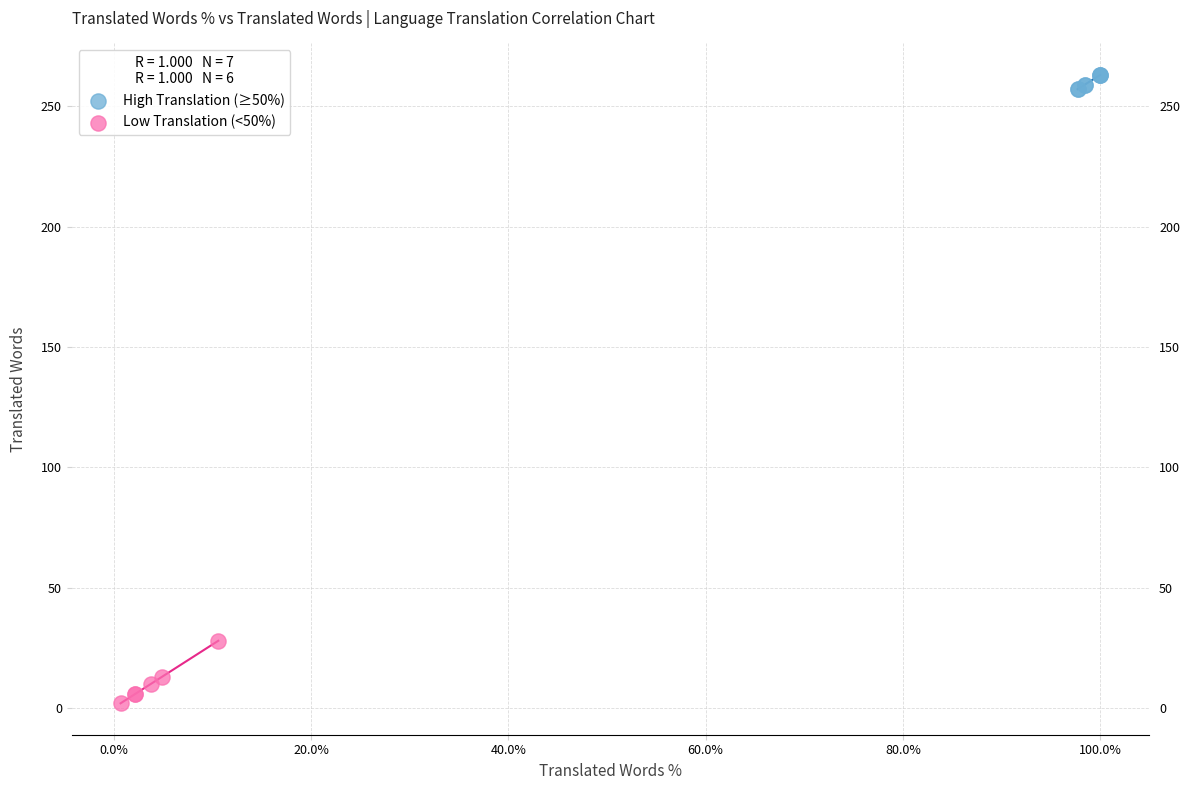

Which series reaches the maximum Y coordinate?

High Translation (≥50%)